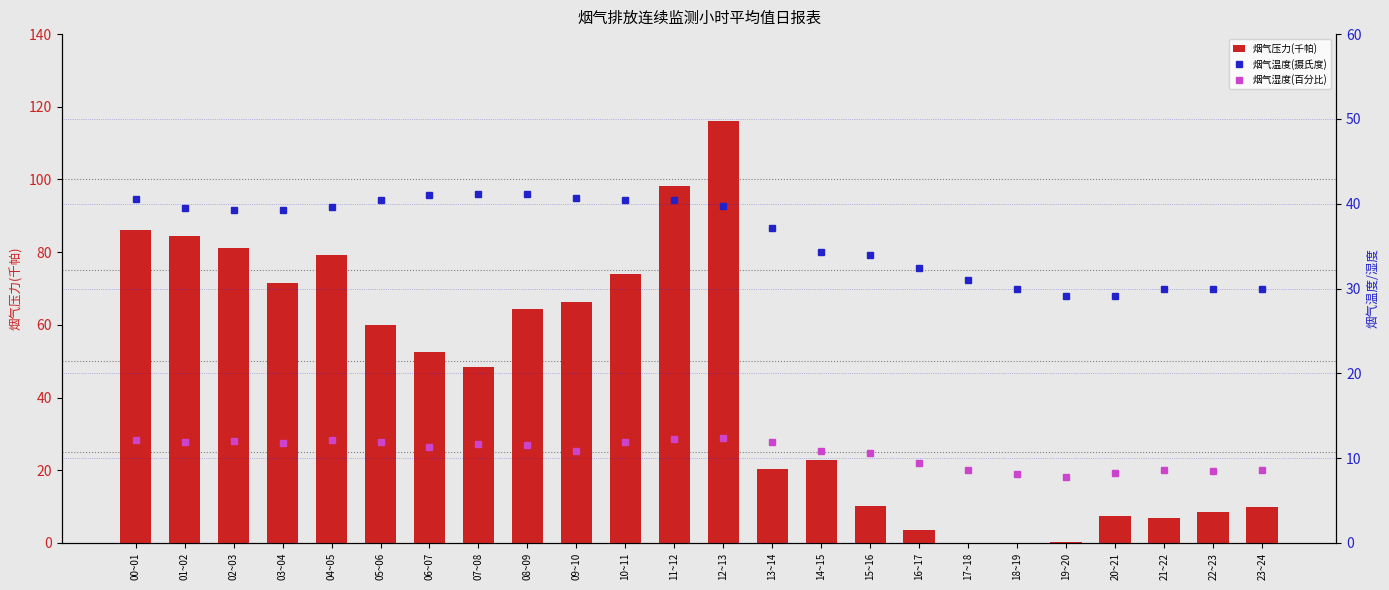

Reading left to right, what are all the values shown in this chart?

烟气压力(千帕): 00~01=86.0	01~02=84.4	02~03=81.3	03~04=71.4	04~05=79.3	05~06=59.8	06~07=52.6	07~08=48.5	08~09=64.3	09~10=66.4	10~11=74.0	11~12=98.2	12~13=116.1	13~14=20.4	14~15=22.8	15~16=10.0	16~17=3.7	17~18=0.0	18~19=0.0	19~20=0.2	20~21=7.5	21~22=6.8	22~23=8.5	23~24=10.0
烟气温度(摄氏度): 00~01=40.5	01~02=39.5	02~03=39.3	03~04=39.3	04~05=39.7	05~06=40.4	06~07=41.0	07~08=41.1	08~09=41.1	09~10=40.7	10~11=40.5	11~12=40.4	12~13=39.8	13~14=37.1	14~15=34.3	15~16=34.0	16~17=32.4	17~18=31.0	18~19=30.0	19~20=29.1	20~21=29.1	21~22=29.9	22~23=29.9	23~24=29.9
烟气湿度(百分比): 00~01=12.2	01~02=11.9	02~03=12.0	03~04=11.8	04~05=12.1	05~06=11.9	06~07=11.3	07~08=11.6	08~09=11.5	09~10=10.9	10~11=11.9	11~12=12.3	12~13=12.4	13~14=11.9	14~15=10.9	15~16=10.6	16~17=9.5	17~18=8.6	18~19=8.2	19~20=7.8	20~21=8.2	21~22=8.6	22~23=8.5	23~24=8.6